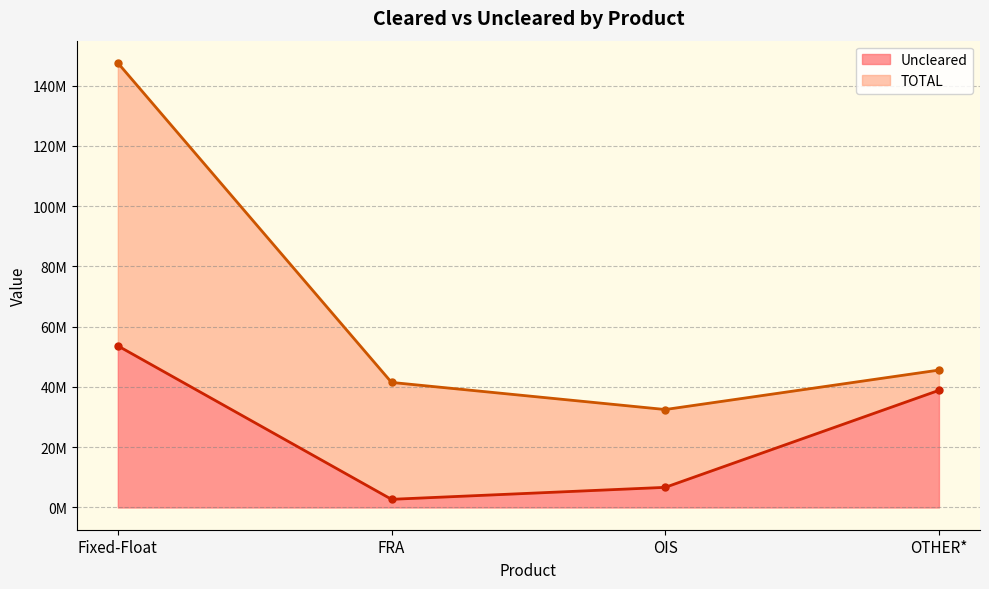

Which series has the largest total across all categories?

TOTAL